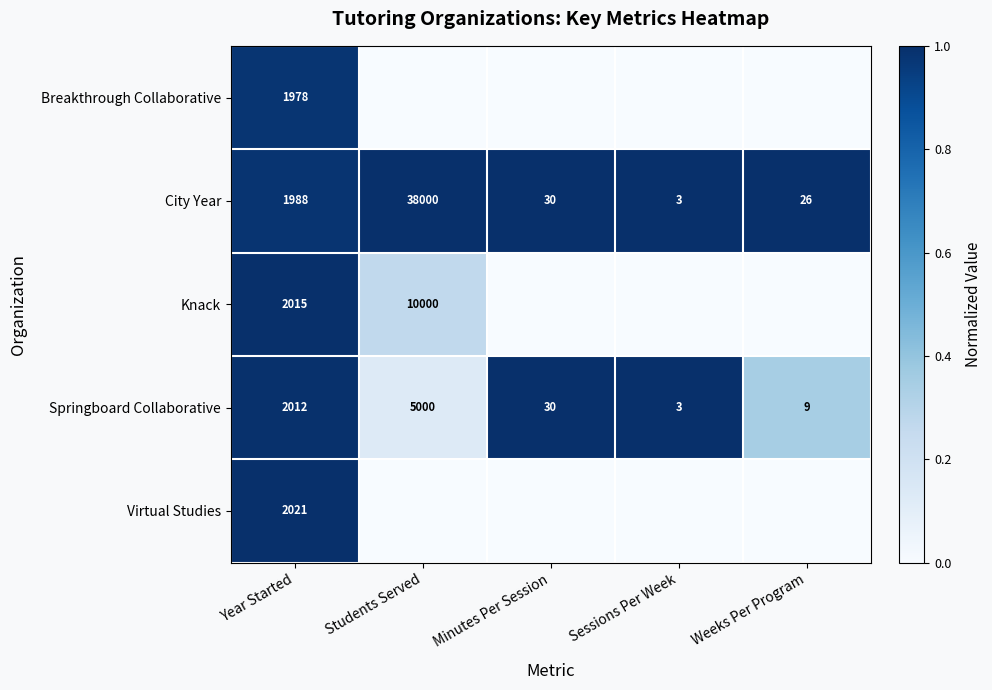

Which category has the lowest value in the Springboard Collaborative series?

Sessions Per Week